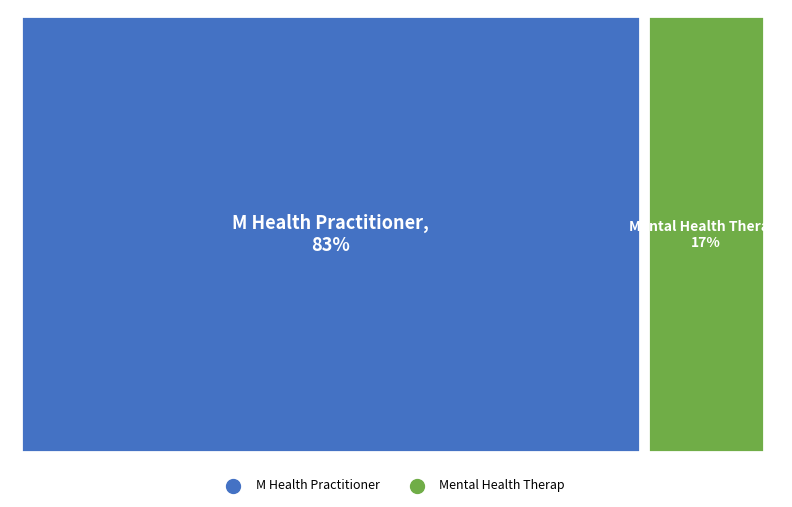

Is there a majority slice in this chart?

Yes